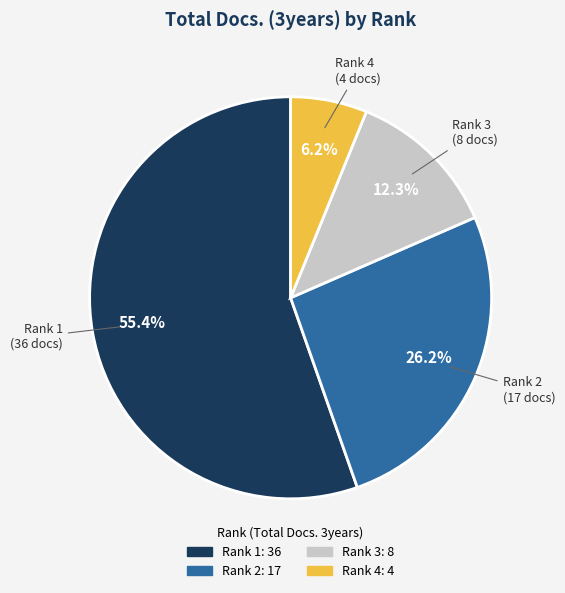

Count the number of slices in the pie.

4